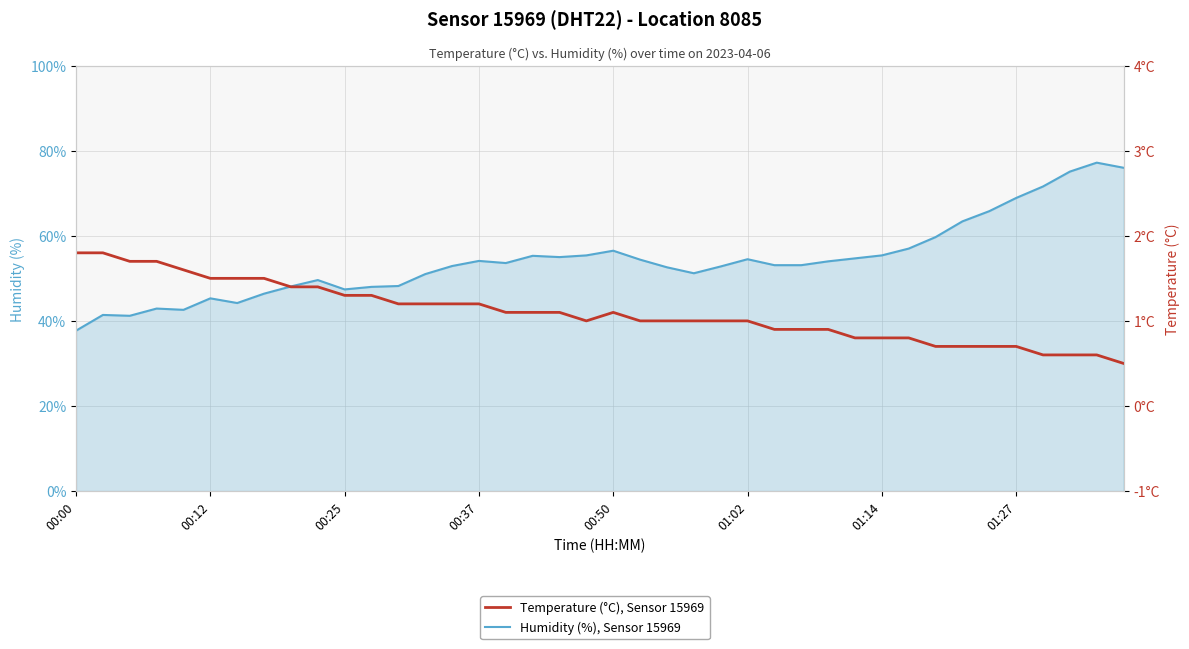

What is the spread (max minus min) of values at 8?

46.7